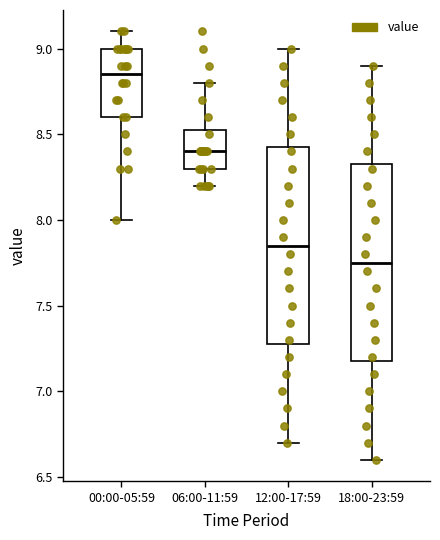

Reading left to right, transcribe this box plot: for each box, give where its median line is, the range the box spans, and where its two whiskers end, as read against the y-axis. The values are not printed on the chart, so give them approximately, as read against the axis.

00:00-05:59: median 8.85, box 8.60 to 9.00, whiskers 8.00 to 9.10
06:00-11:59: median 8.40, box 8.30 to 8.55, whiskers 8.20 to 8.80
12:00-17:59: median 7.85, box 7.30 to 8.45, whiskers 6.70 to 9.00
18:00-23:59: median 7.75, box 7.20 to 8.35, whiskers 6.60 to 8.90